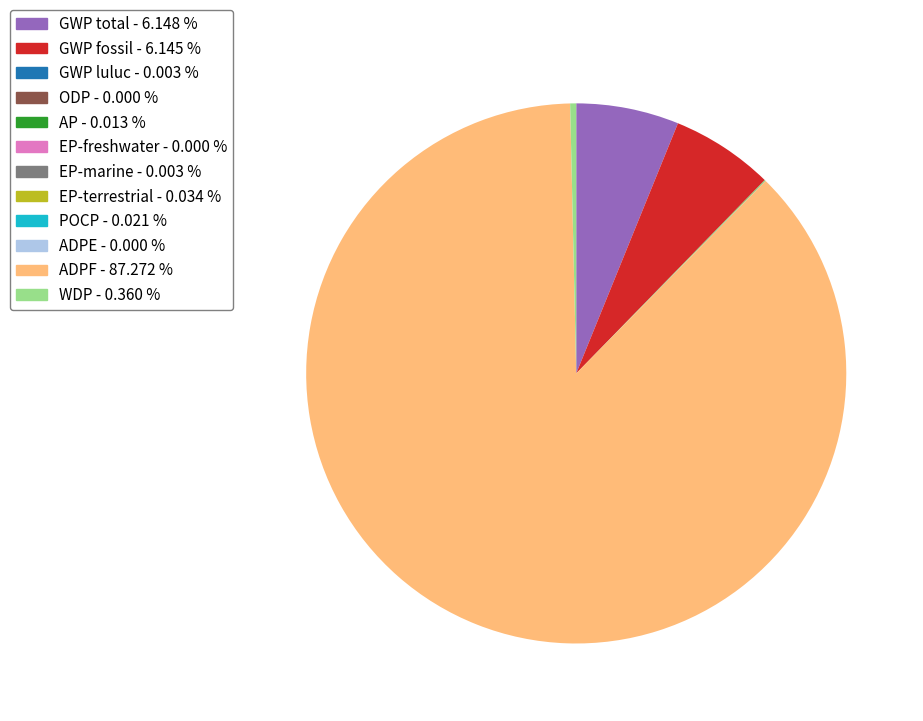

Does any single category account for the majority?

Yes